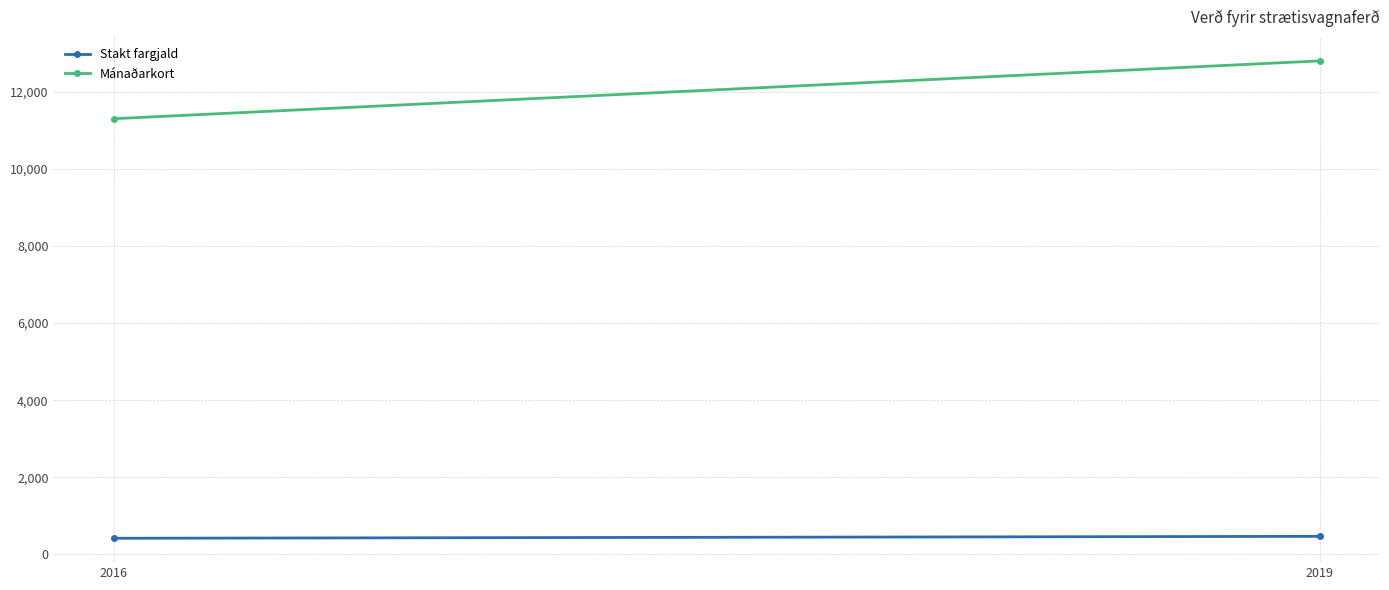

The value of Mánaðarkort at 2019 is 7705. True or false?

False